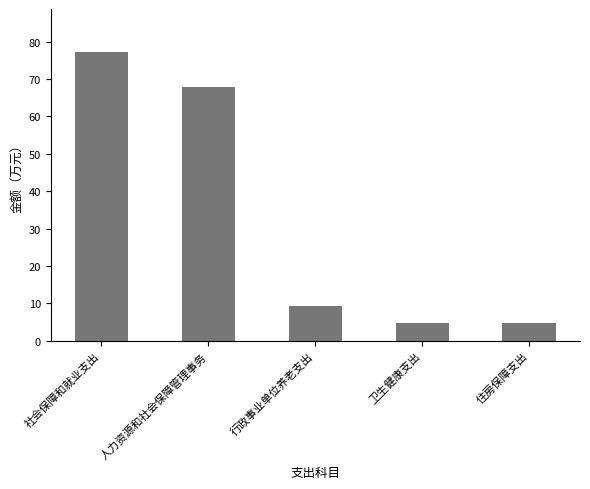

What value does the data have at 住房保障支出?

4.7